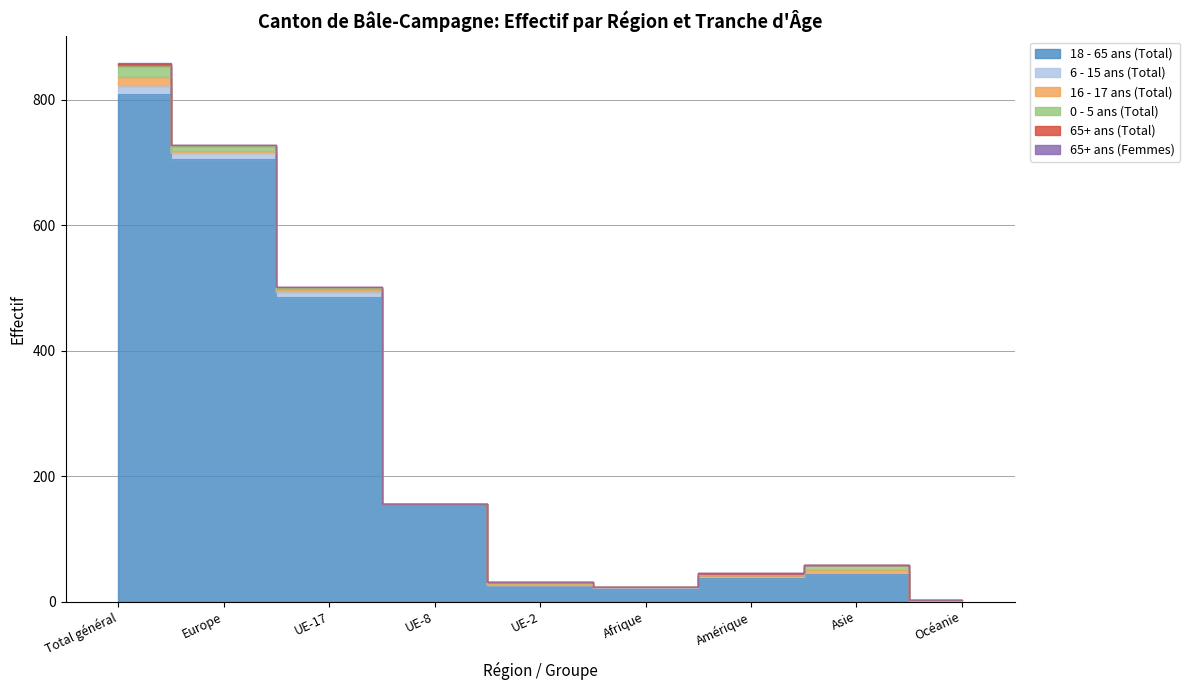

What is the total value across all series at Europe?

728